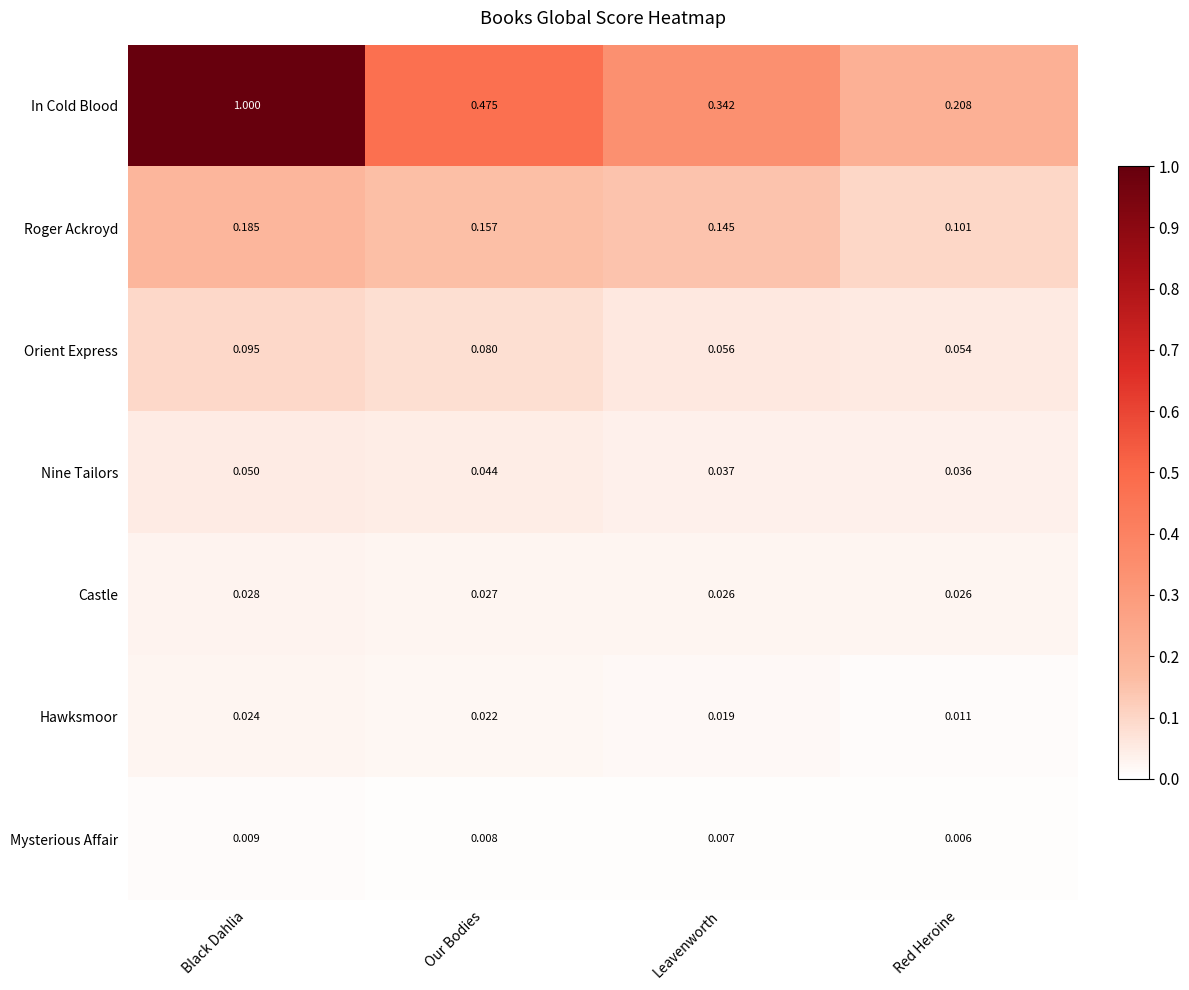

At how many categories does at least one series exceed 0?

4